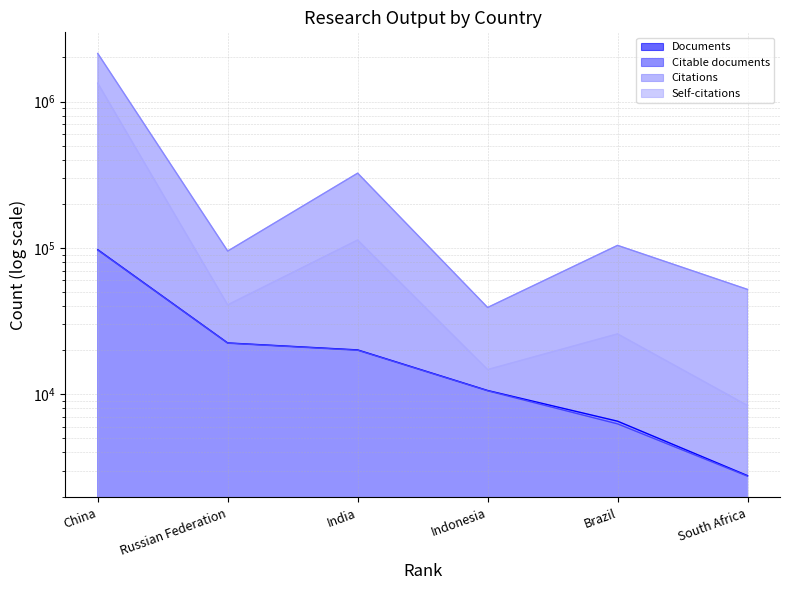

Which series has the widest spread of values?

Citations